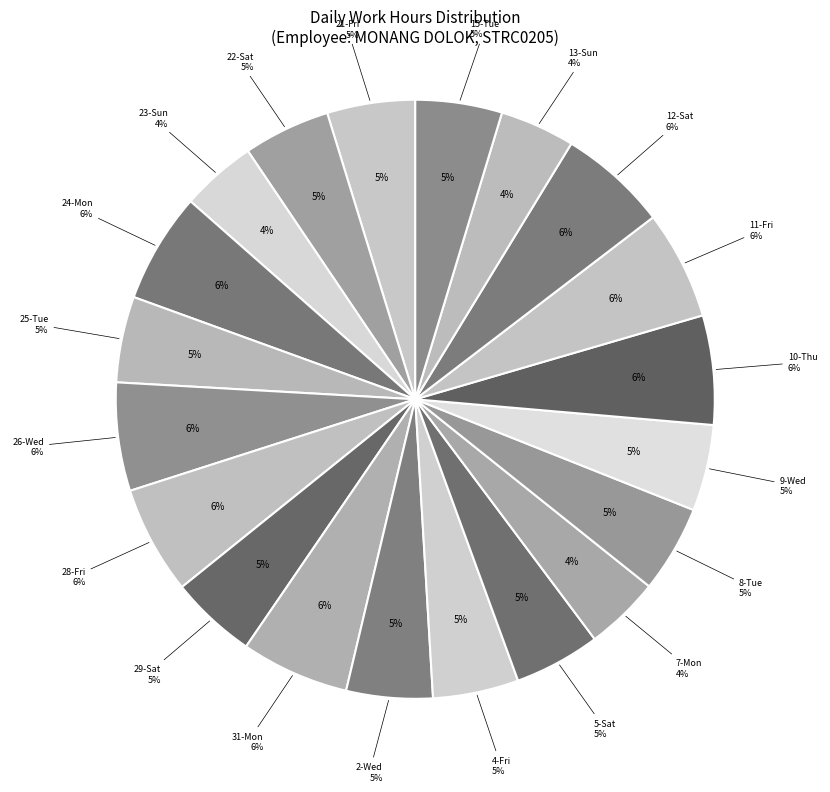

Does 25-Tue account for over 50% of the chart?

No